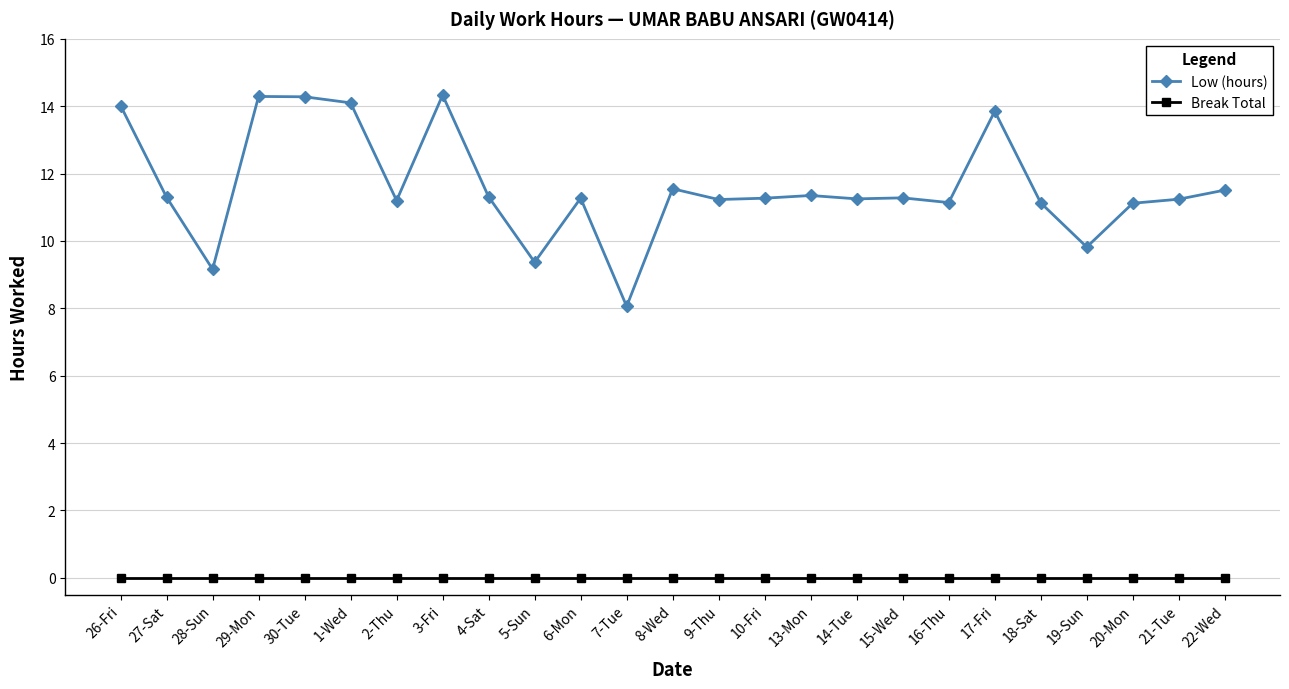

Is this an area chart (filled region under the line)?

No